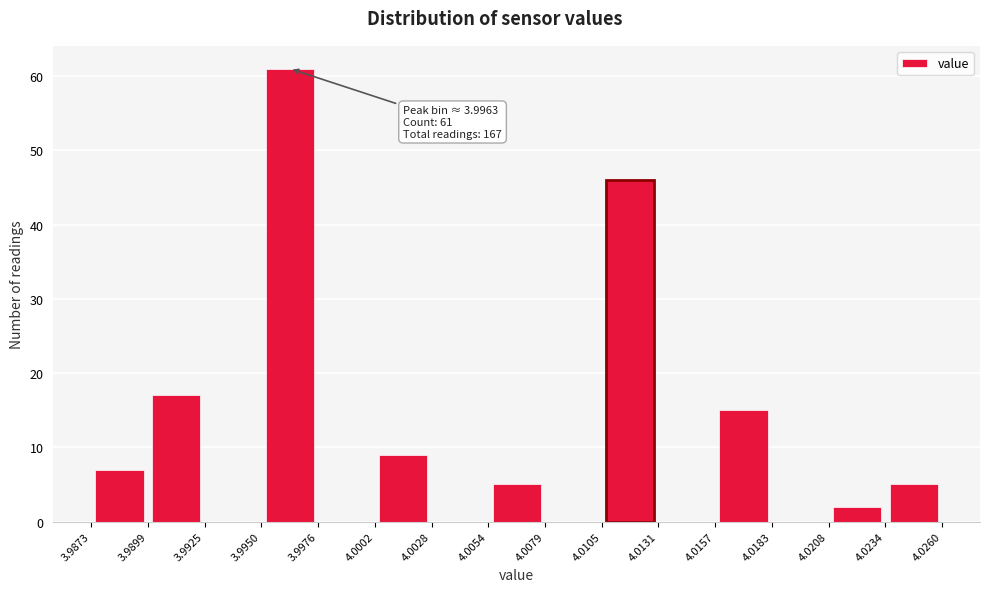

Over which range of the x-axis is the bar tallest?

3.9950 to 3.9976